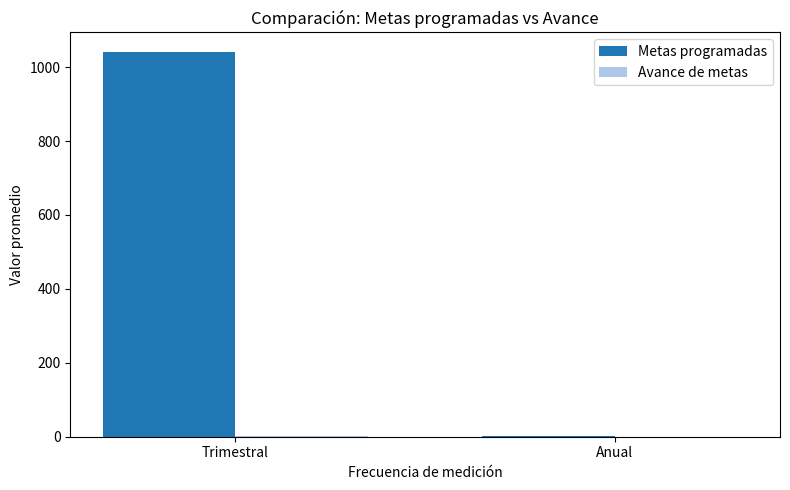

Which series changed the most between Trimestral and Anual?

Metas programadas